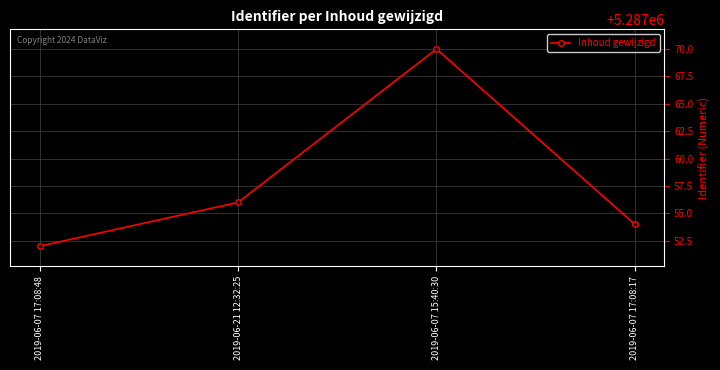

How many series are shown in this chart?

1